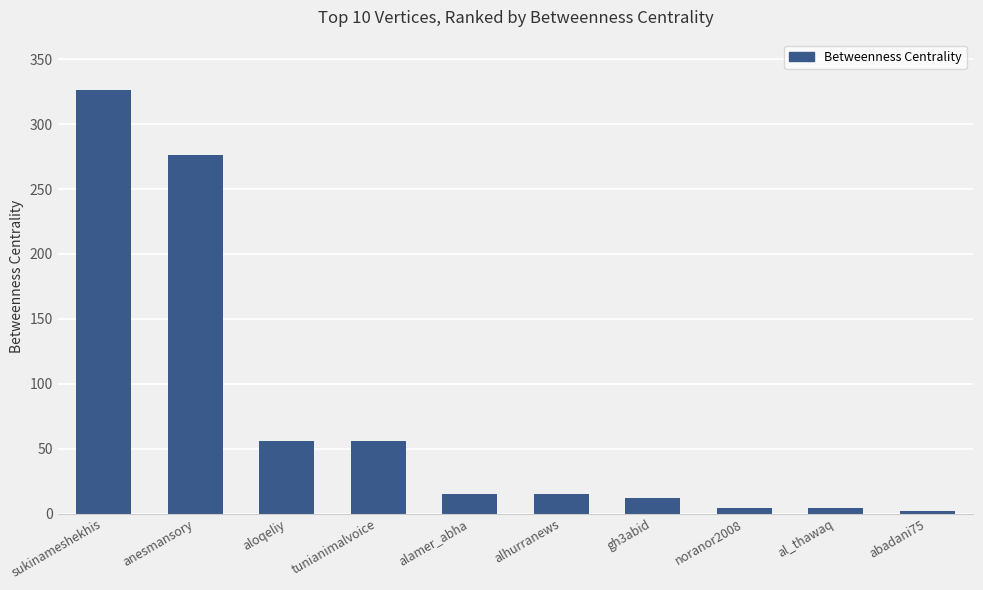

Are the bars grouped side by side (vs. stacked)?

No